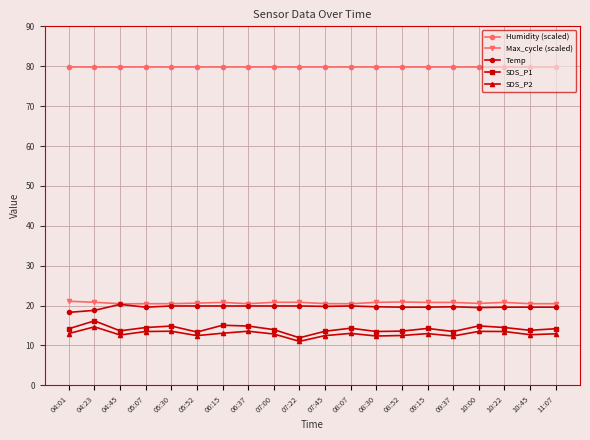

Does the chart display data point markers on the line(s)?

Yes